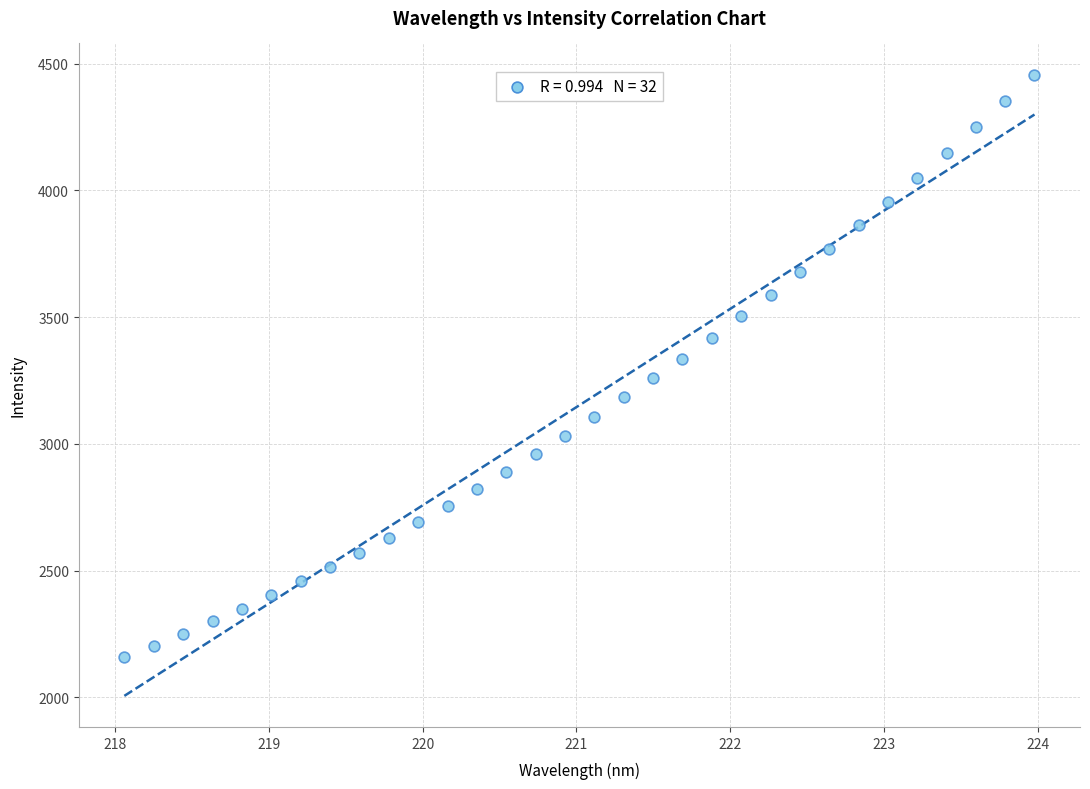

What is the range of Y values (max minus min)?

2298.7